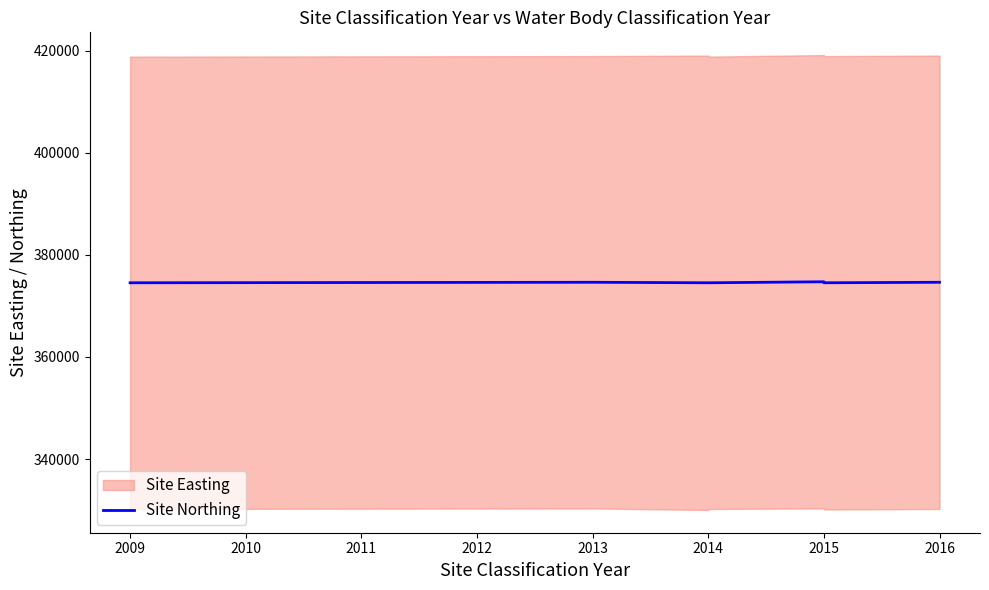

Does the chart have visible grid lines?

No